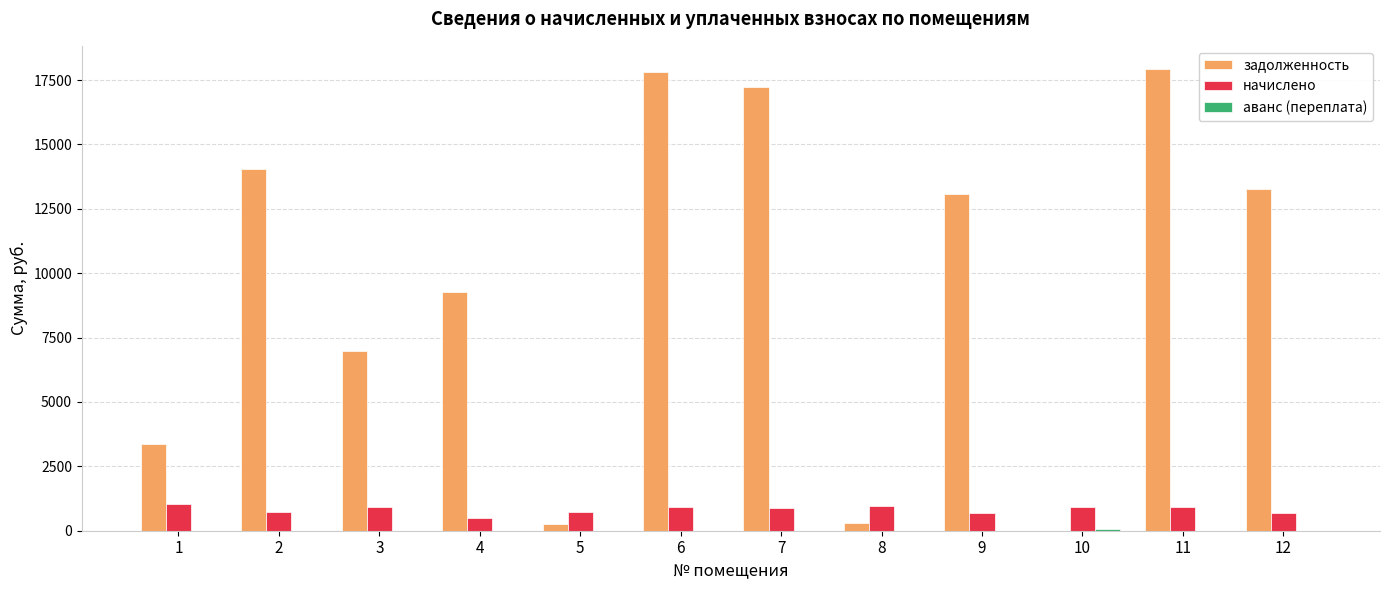

Which series has the largest total across all categories?

задолженность